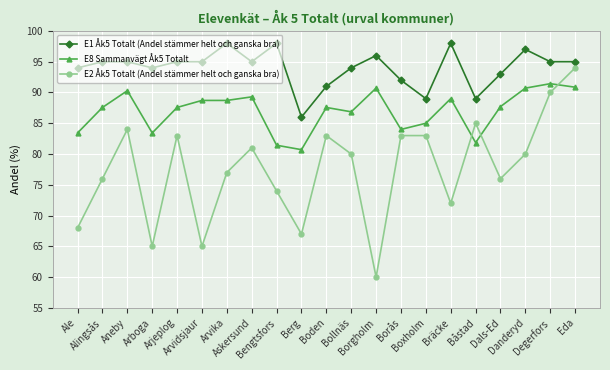

What is the minimum value shown in the chart?

60.0